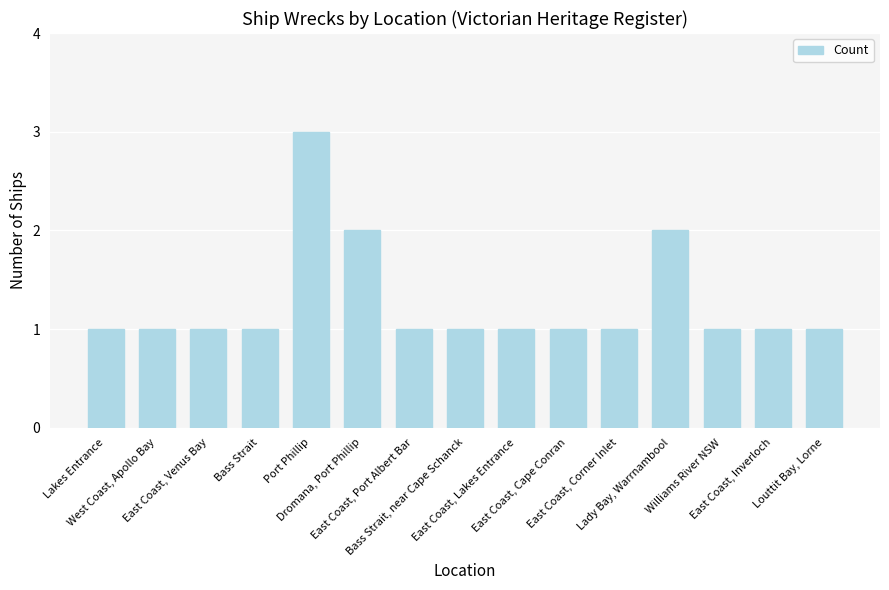

What is the maximum value shown in the chart?

3